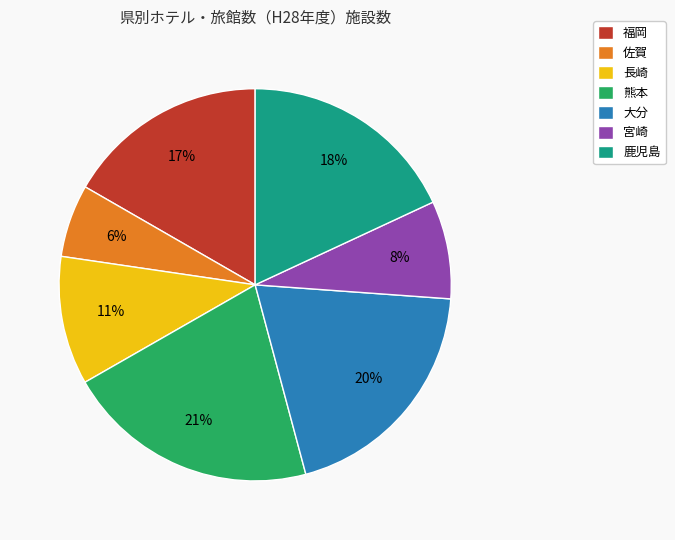

Which has a higher value, 大分 or 熊本?

熊本